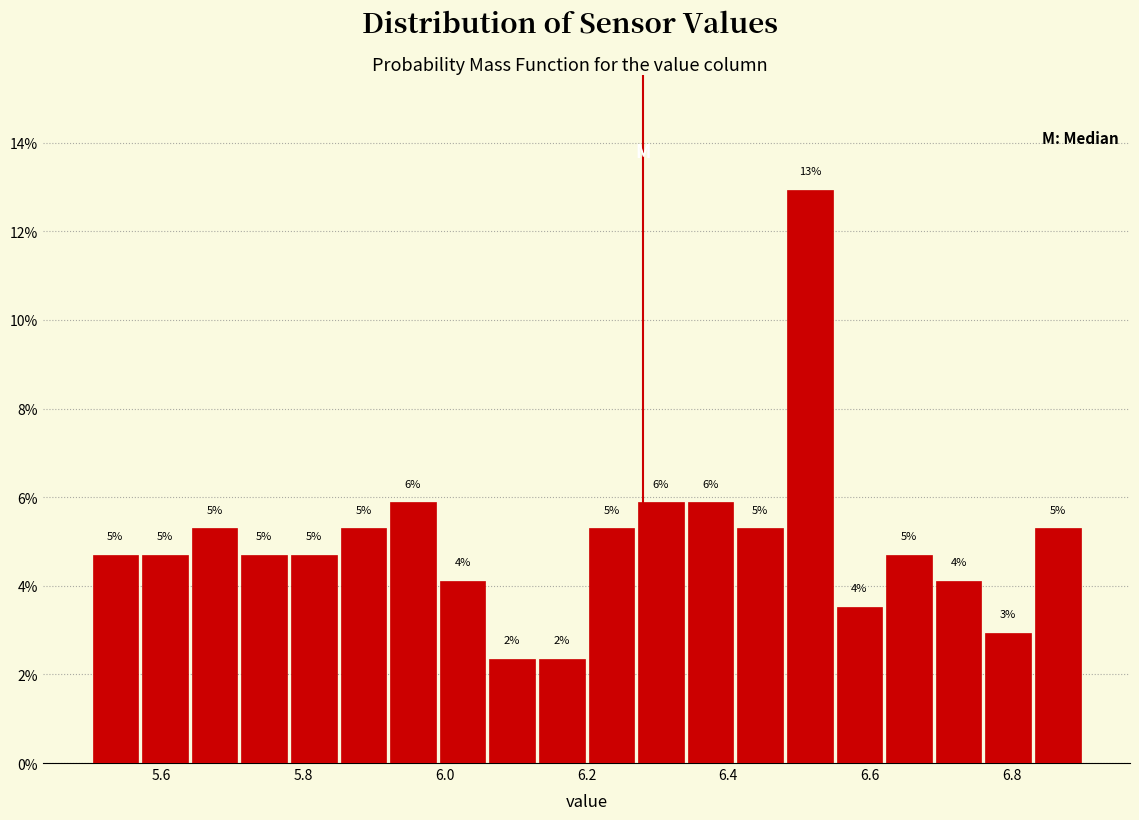

Read against the x-axis, roughly where is the centre of the tallest bar?

6.52